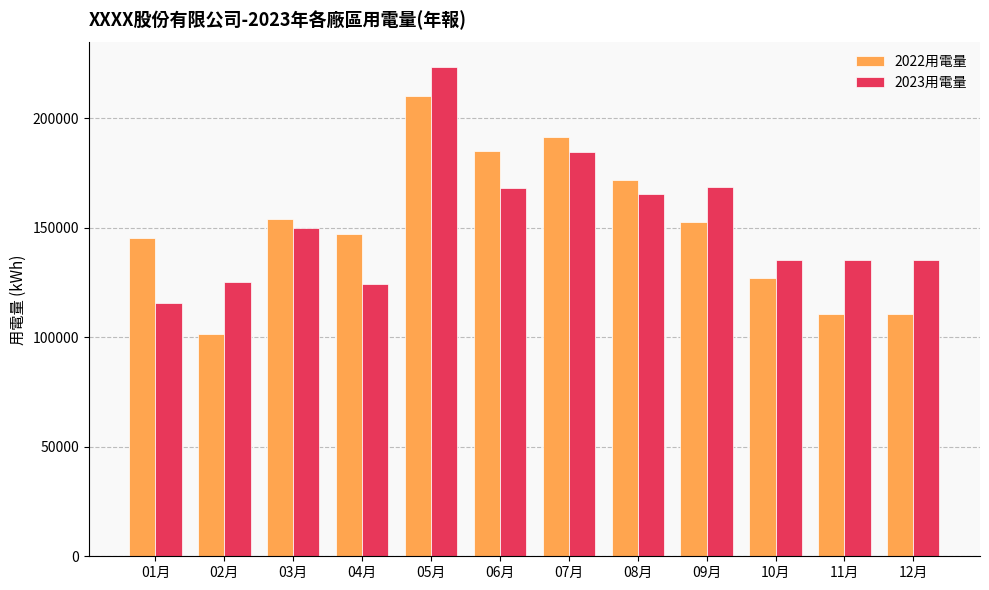

What is the smallest value displayed?

101351.5